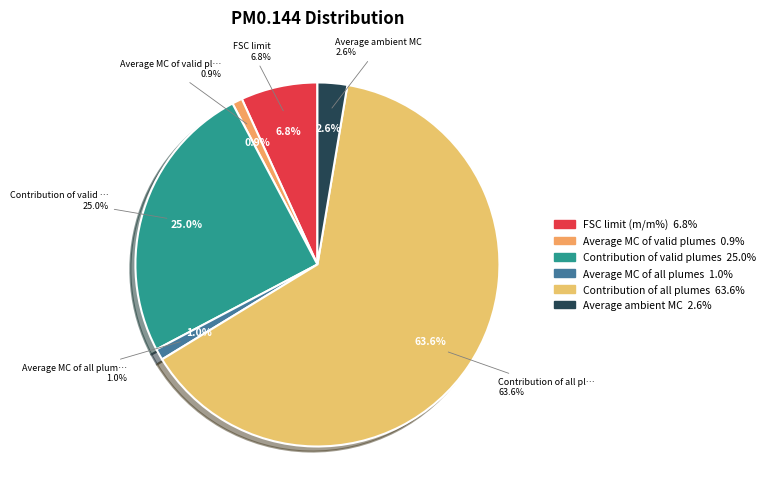

Is it true that Contribution of valid plumes is 16% of the pie?

False